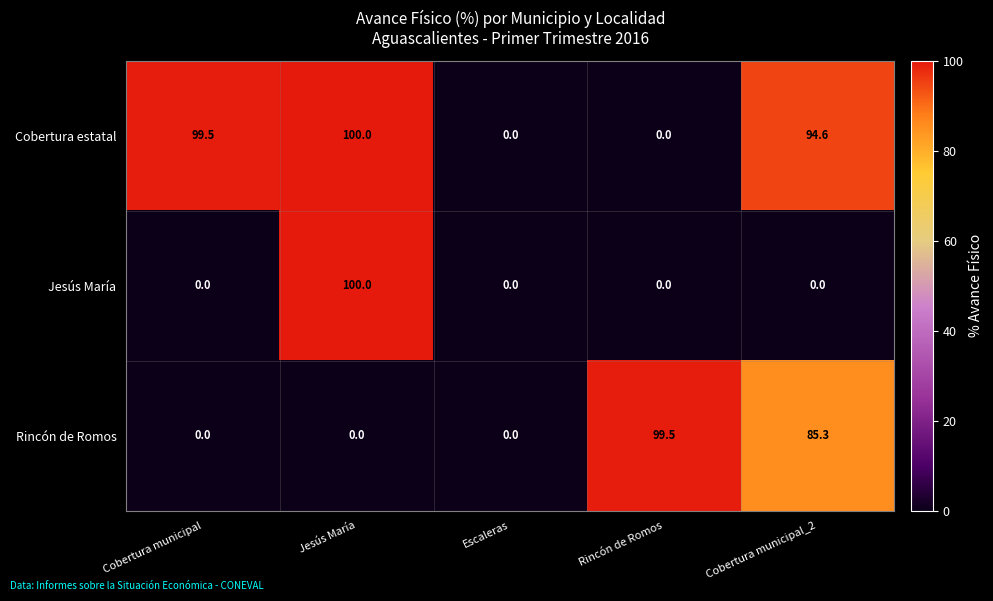

Which series changed the most between Cobertura municipal and Jesús María?

Jesús María